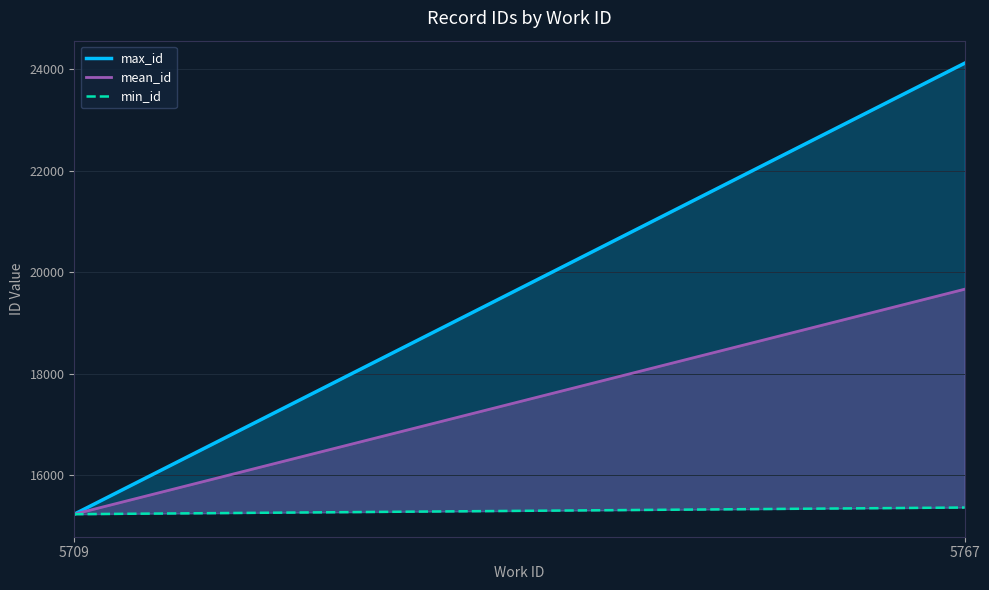

At which label is the value closest to 19675?

5767